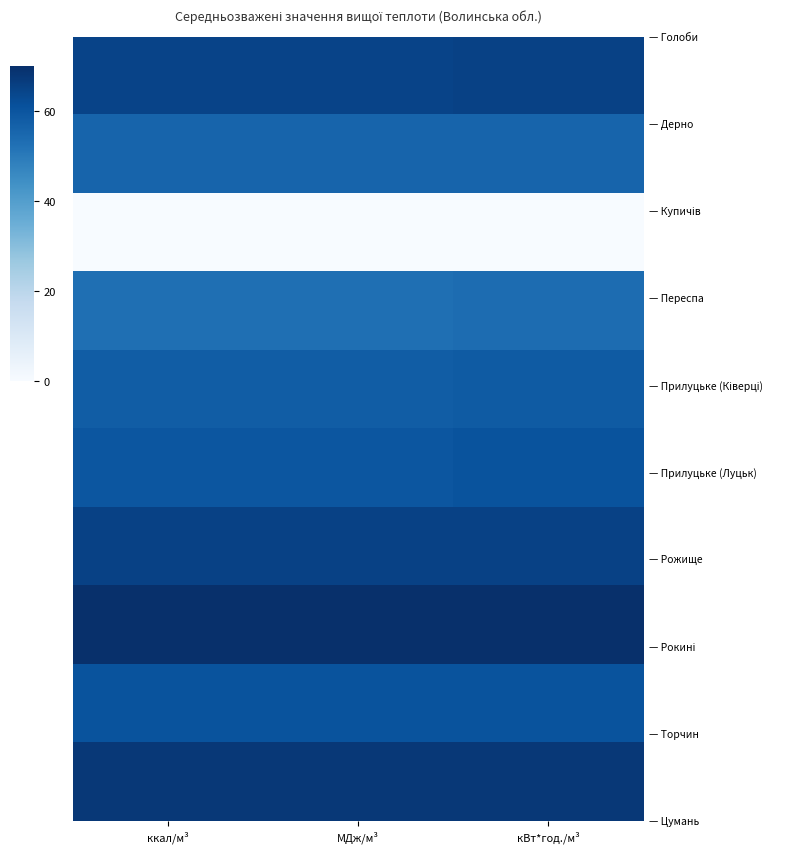

At which category is the sum across all series the highest?

кВт*год./м³